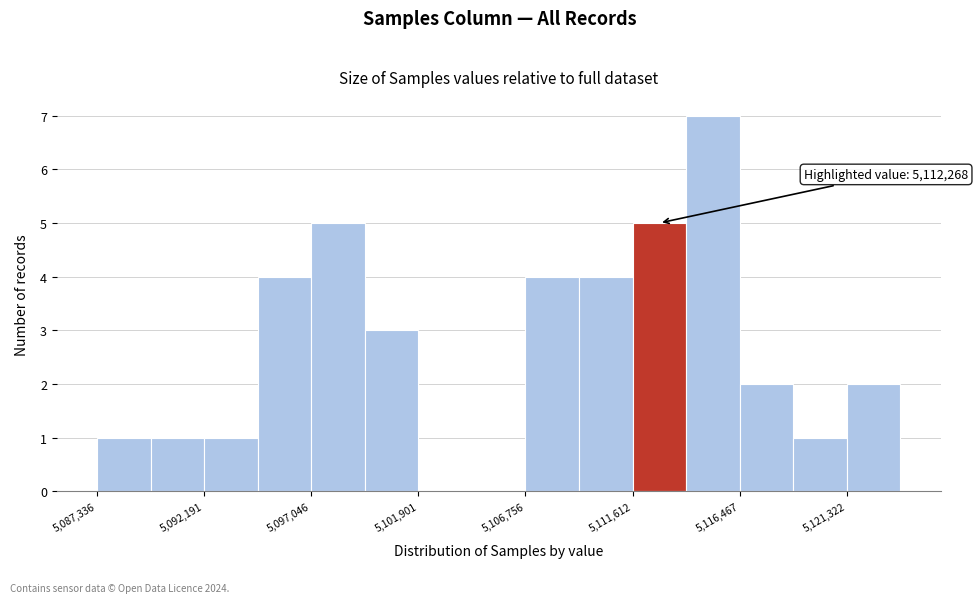

Which range on the x-axis has the tallest bar?

5114000 to 5116500